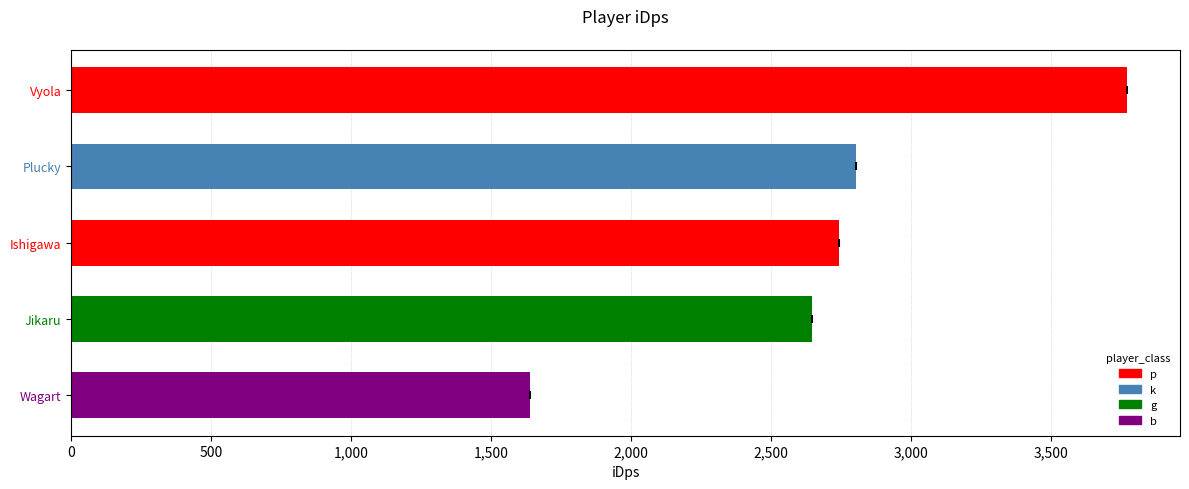

What is the approximate value at Jikaru?

2647.1